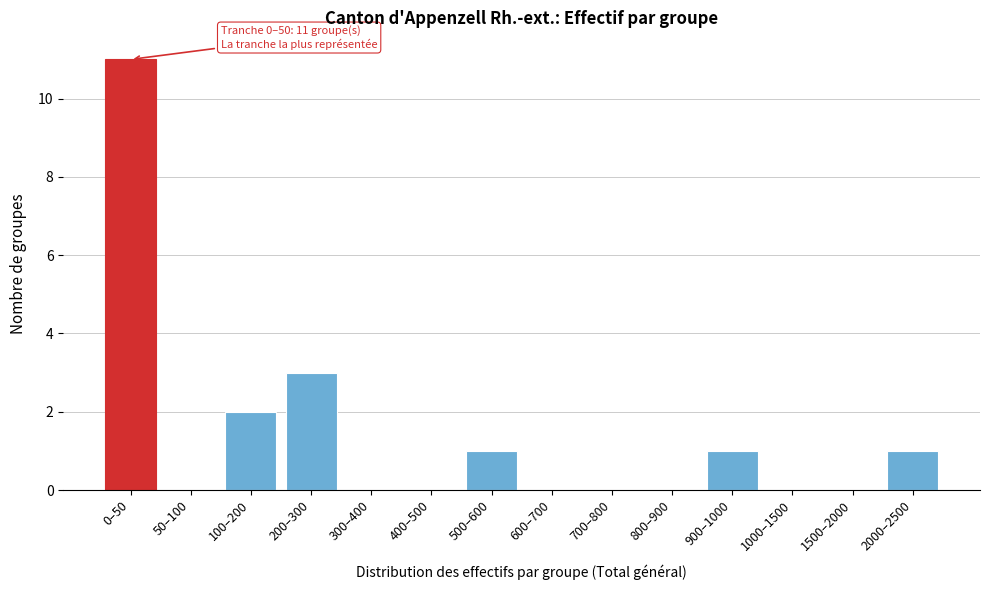

Reading right to left, transcribe all the data shown in this chart.

2000–2500=1	1500–2000=0	1000–1500=0	900–1000=1	800–900=0	700–800=0	600–700=0	500–600=1	400–500=0	300–400=0	200–300=3	100–200=2	50–100=0	0–50=11